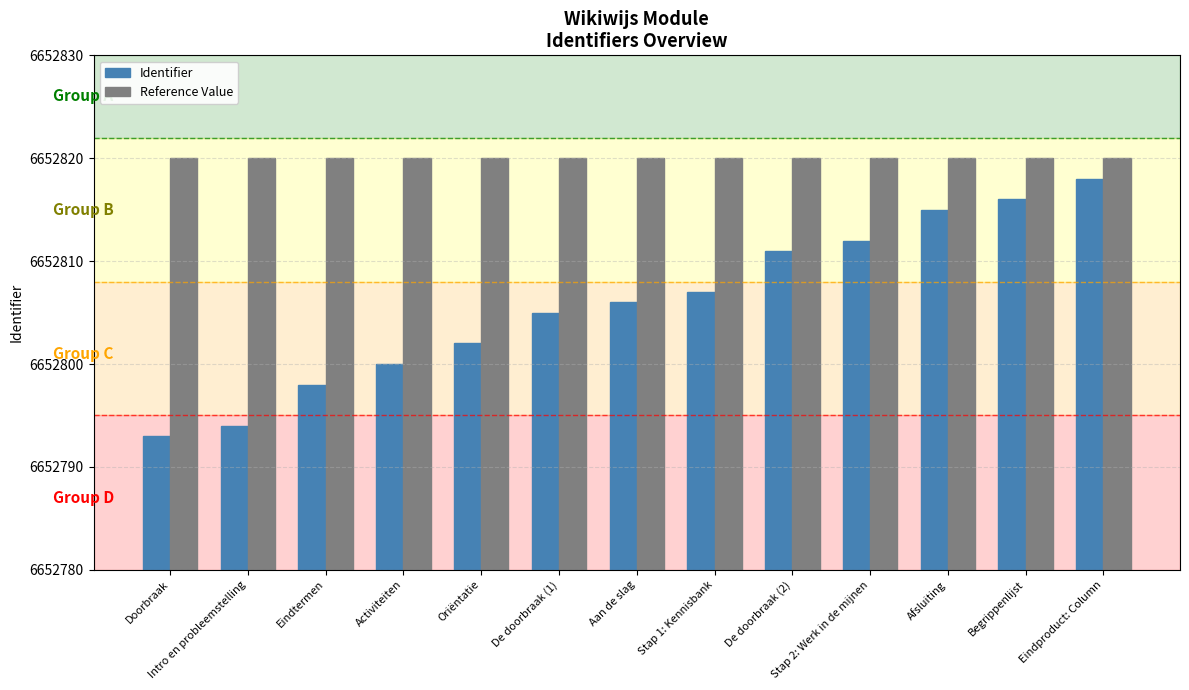

At which label does Identifier reach its peak?

Eindproduct: Column